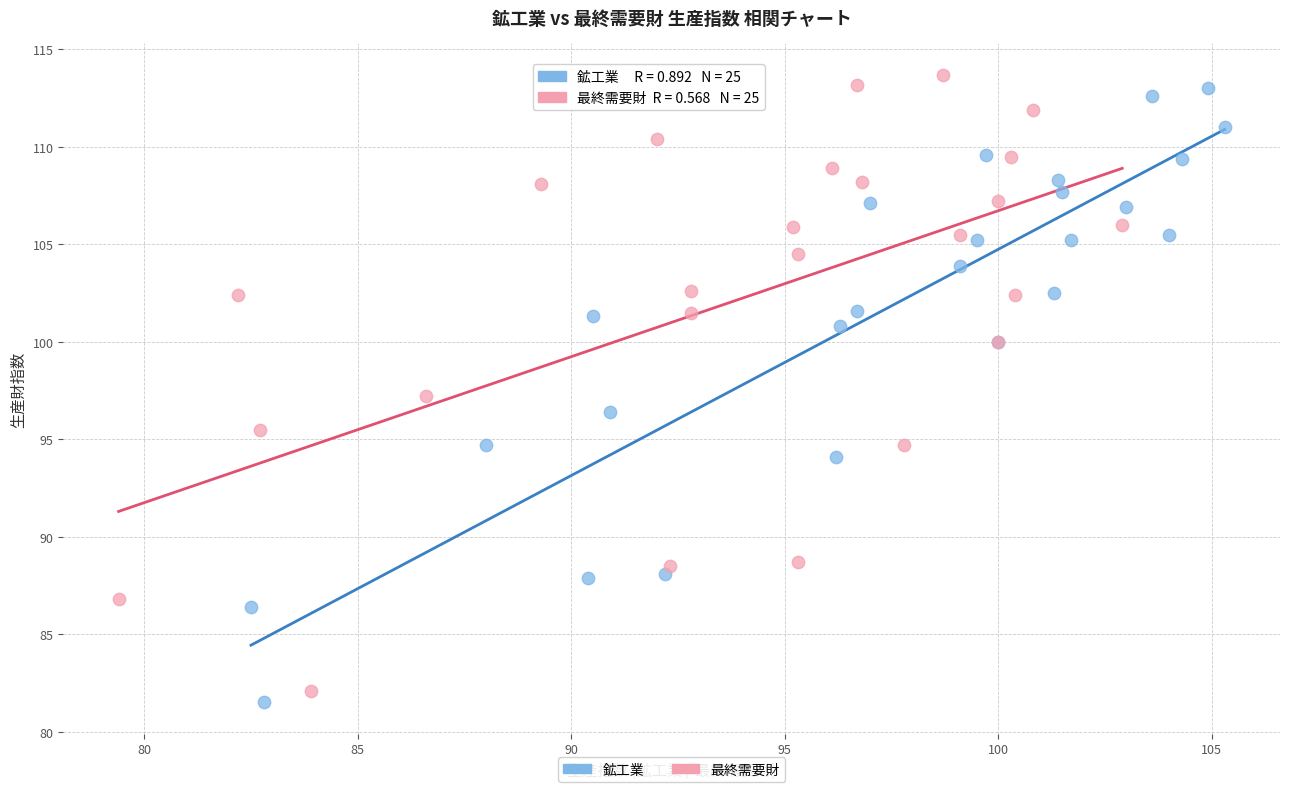

Which series has the widest spread of Y values?

最終需要財